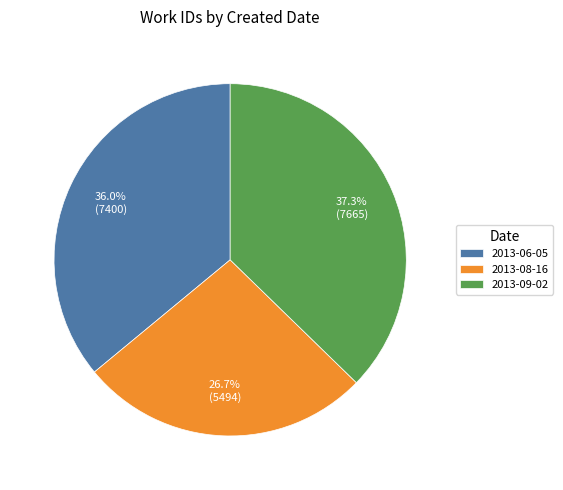

How many slices are in this pie chart?

3